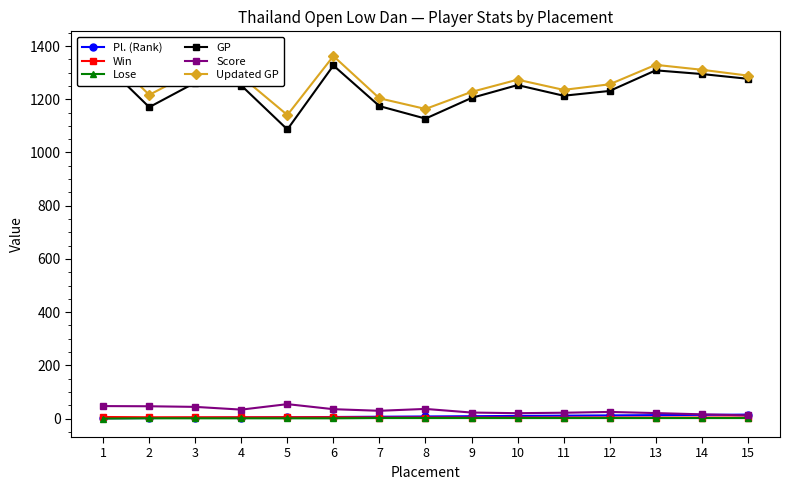

Is the value of Updated GP at 5 greater than the value of Lose at 8?

Yes